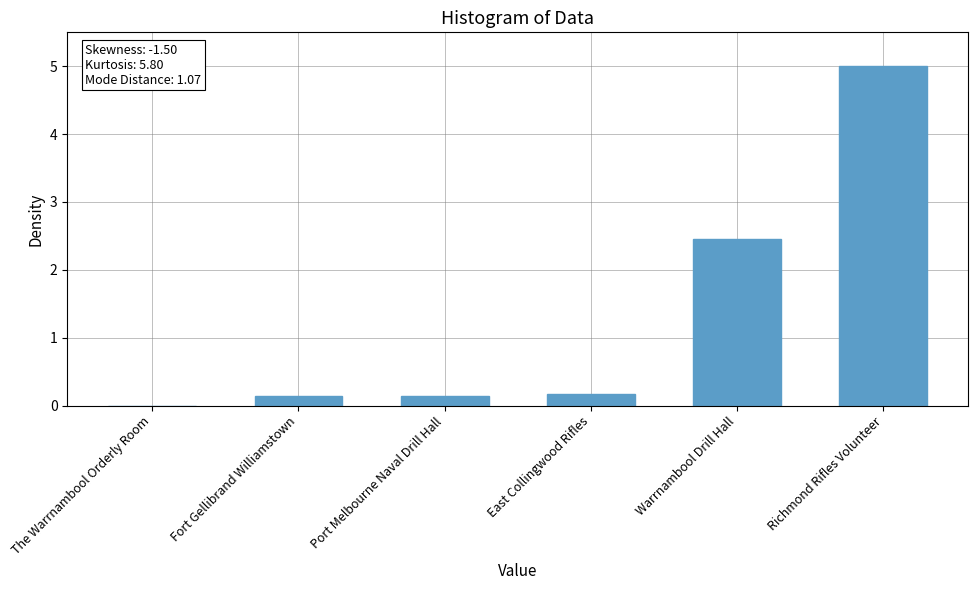

Is it true that the value at The Warrnambool Orderly Room is -2.5?

False